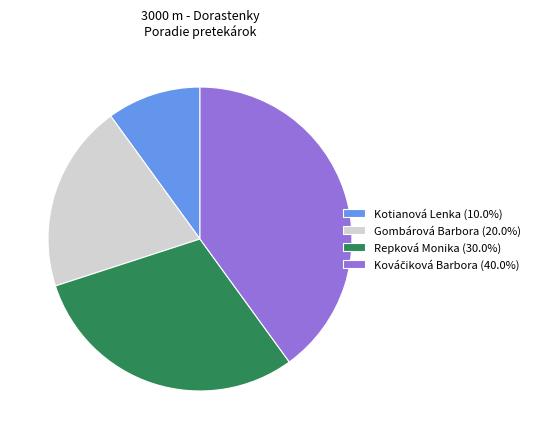

Combined, do Repková Monika (30.0%) and Kotianová Lenka (10.0%) account for over 50%?

No